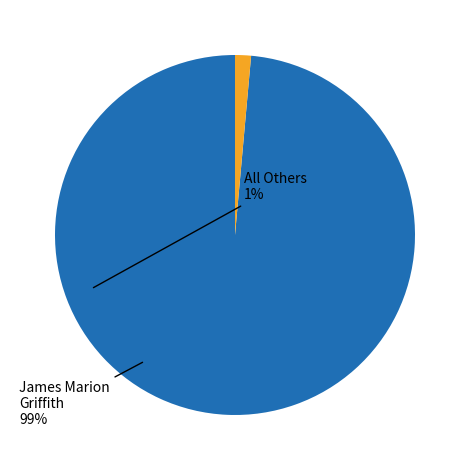

Is there any slice that represents more than half of the pie?

Yes